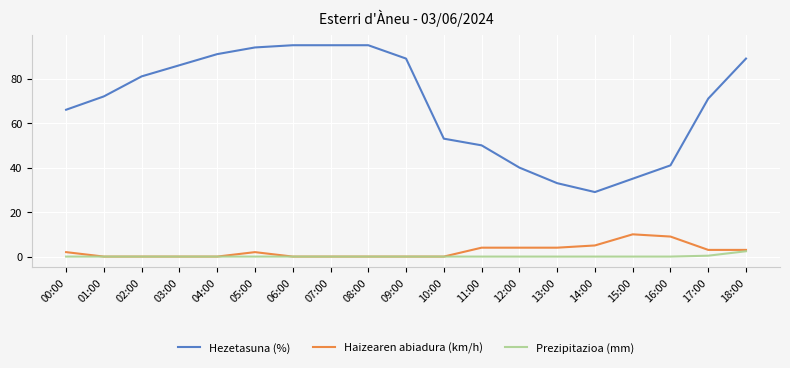

True or false: Hezetasuna (%) and Haizearen abiadura (km/h) cross at least once.

False